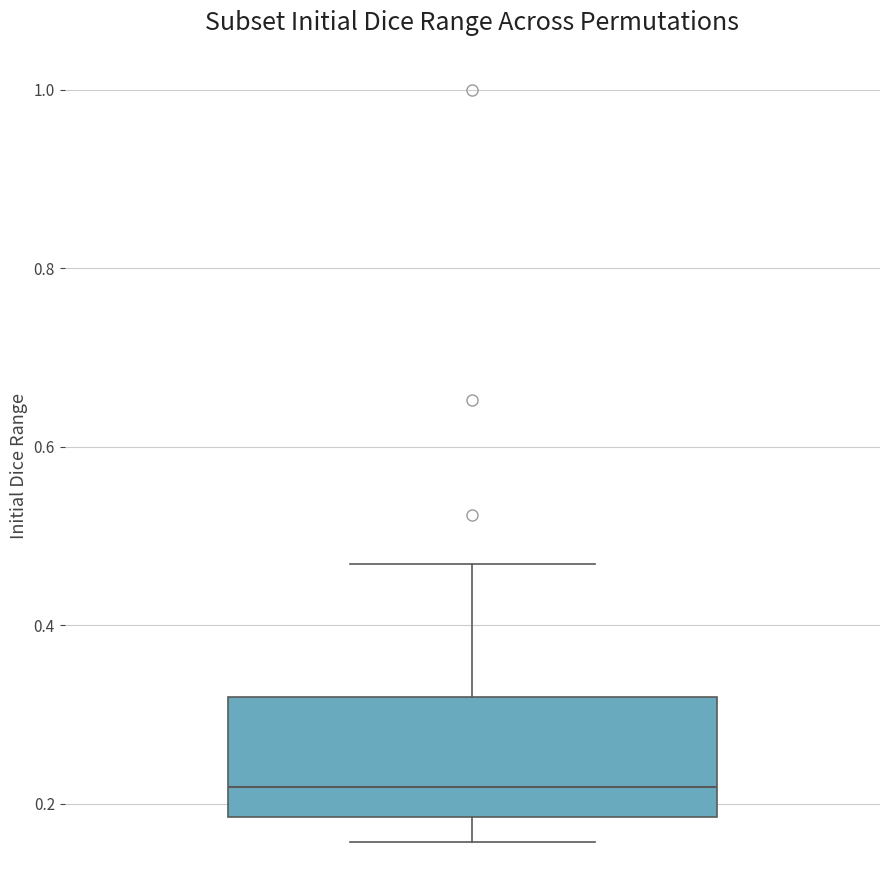

Transcribe this box plot: give where the median line is, the range the box spans, and where the two whiskers end, as read against the y-axis. The values are not printed on the chart, so give them approximately, as read against the axis.

median 0.22, box 0.18 to 0.32, whiskers 0.16 to 0.46